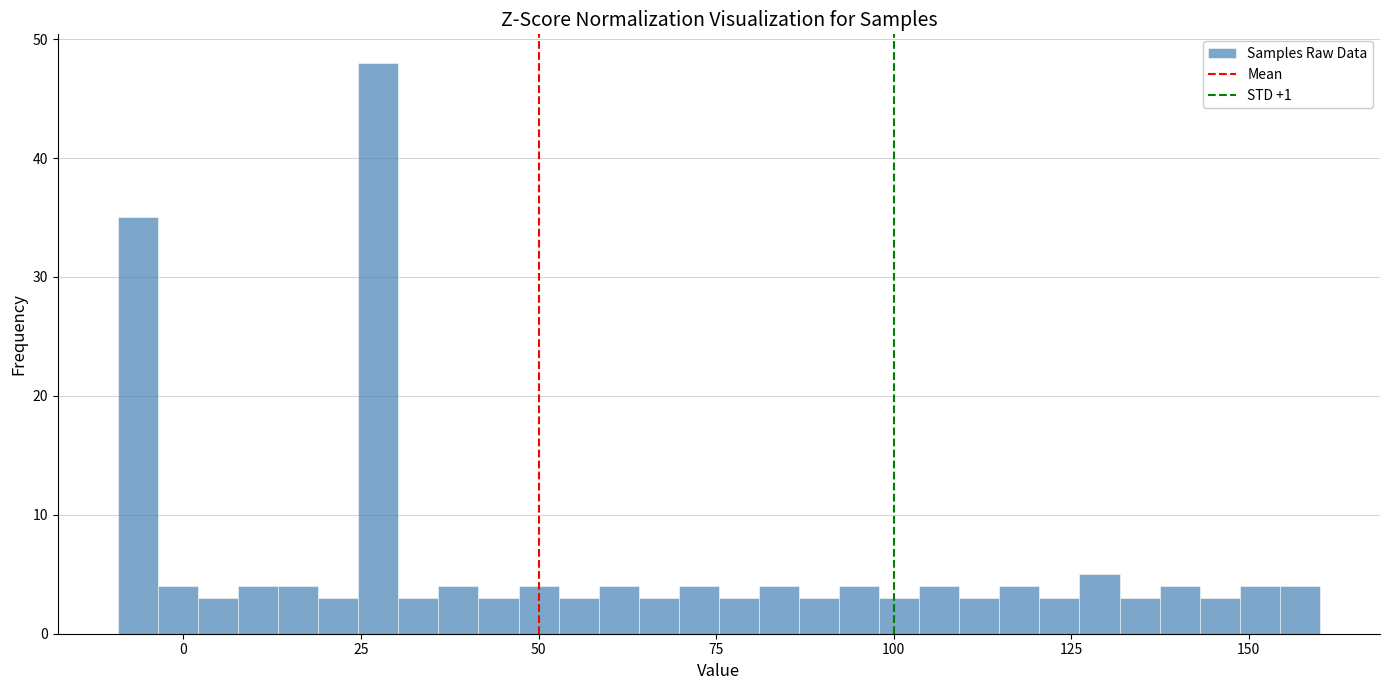

Around what value on the x-axis is the tallest bar? Give the approximate position of its centre, as read against the axis.

25